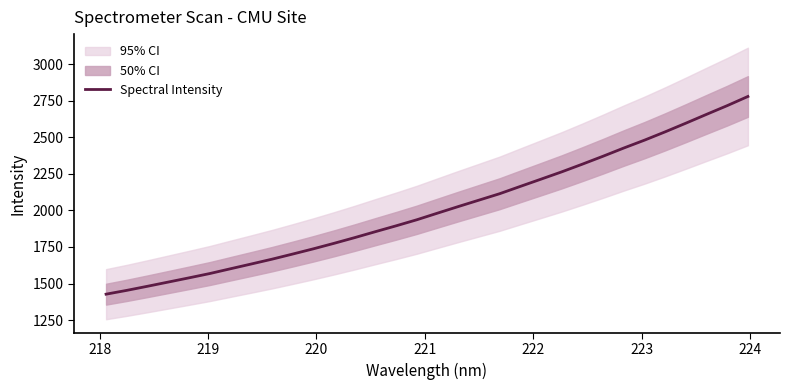

What is the lowest value of the Spectral Intensity series?

1427.3